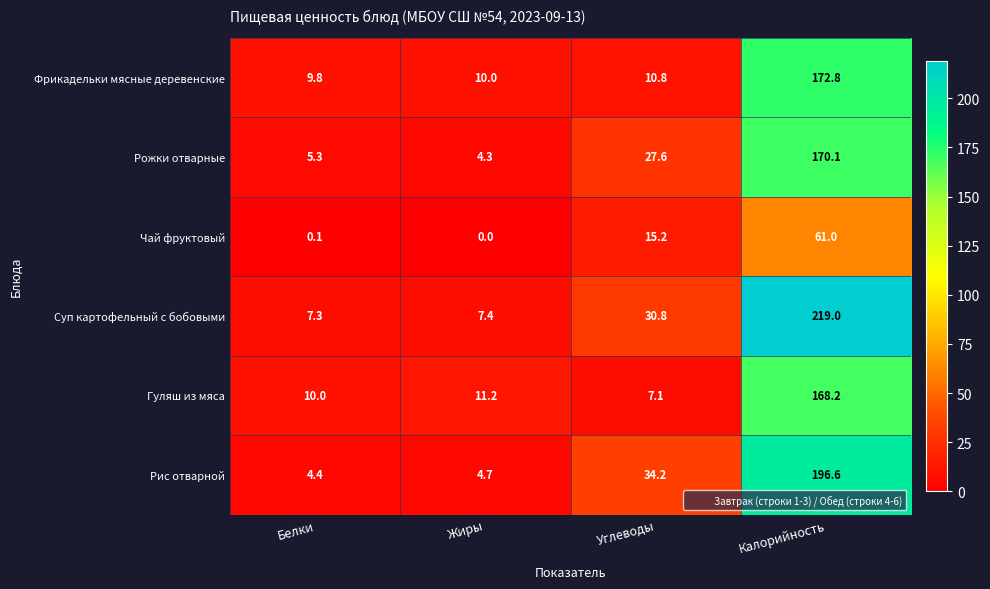

Reading left to right, list all the values displayed in this chart.

Фрикадельки мясные деревенские: 9.8	10.0	10.8	172.8
Рожки отварные: 5.3	4.3	27.6	170.1
Чай фруктовый: 0.1	0.0	15.2	61.0
Суп картофельный с бобовыми: 7.3	7.4	30.8	219.0
Гуляш из мяса: 10.0	11.2	7.1	168.2
Рис отварной: 4.4	4.7	34.2	196.6